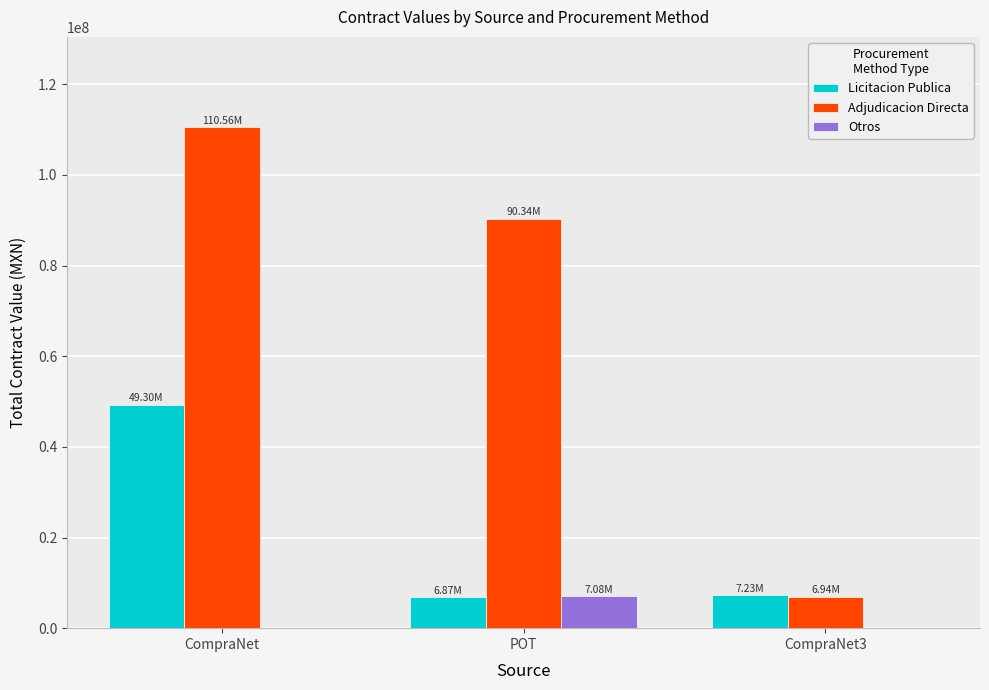

Does the chart contain stacked bars?

No